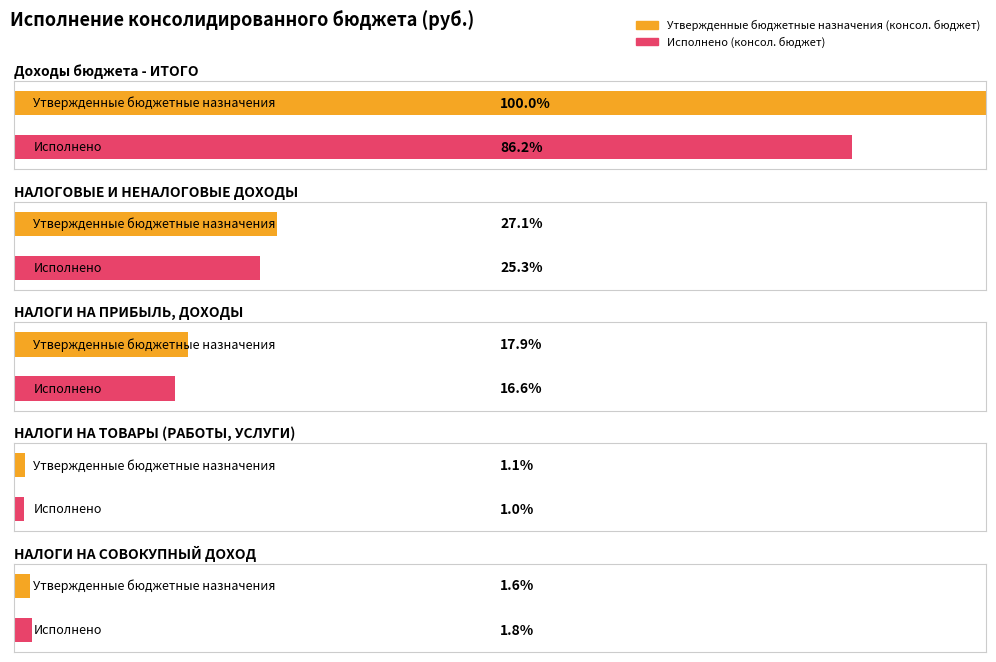

Where does the Исполнено (консол. бюджет) series first go above 166554060?

Доходы бюджета - ИТОГО